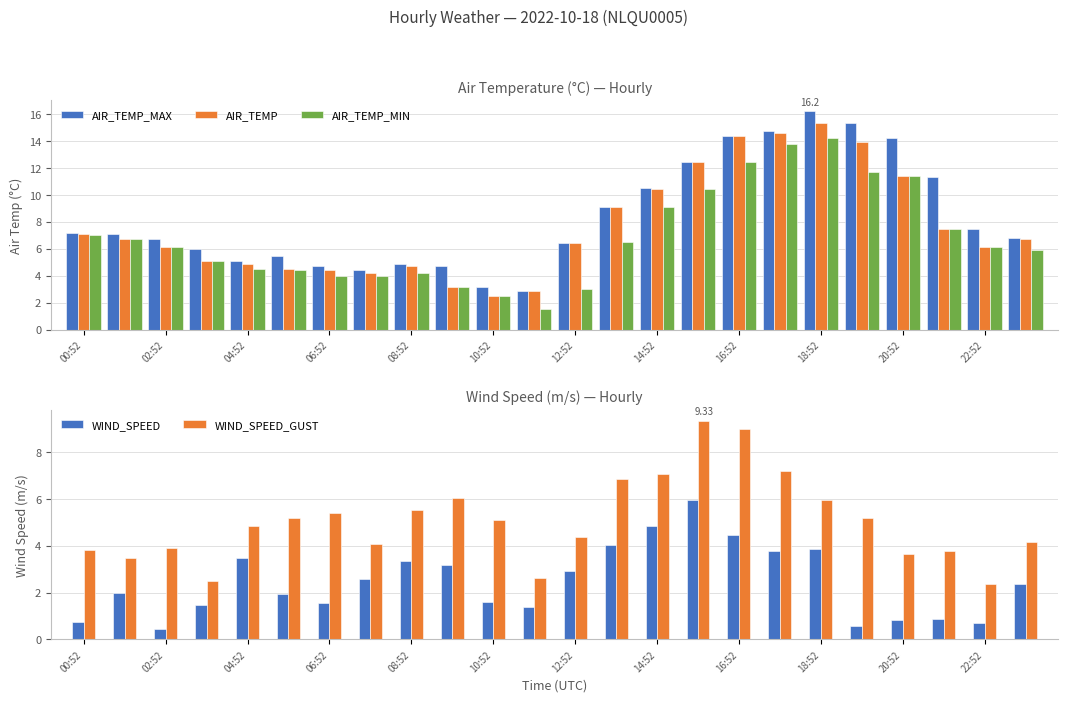

What is the average value of the WIND_SPEED series?

2.5